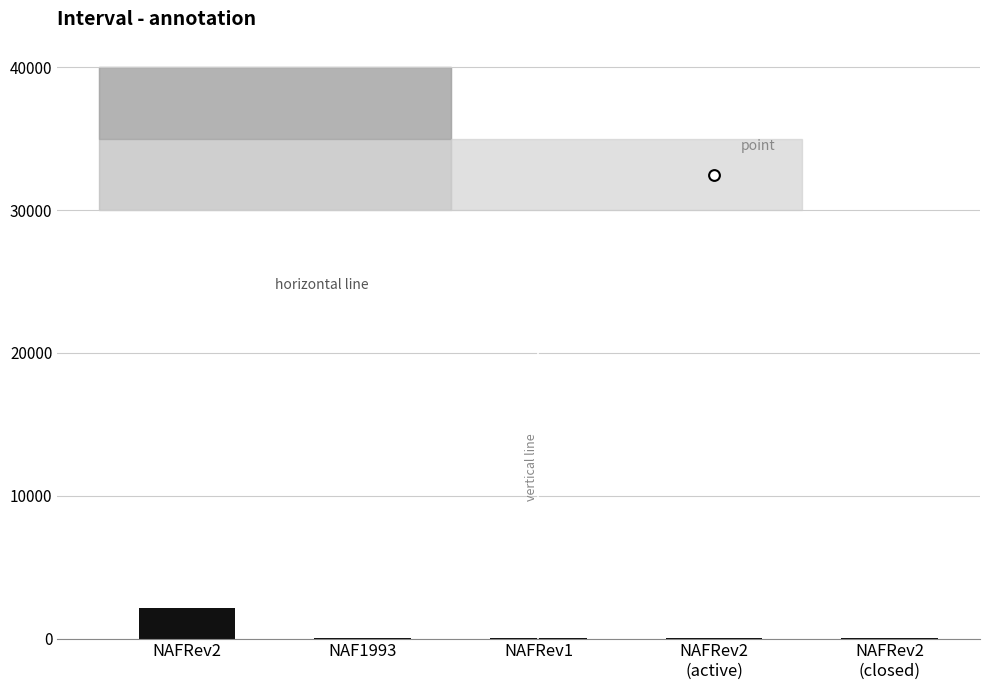

What is the ratio of the value at NAFRev2
(active) to the value at NAFRev2
(closed)?

1.6